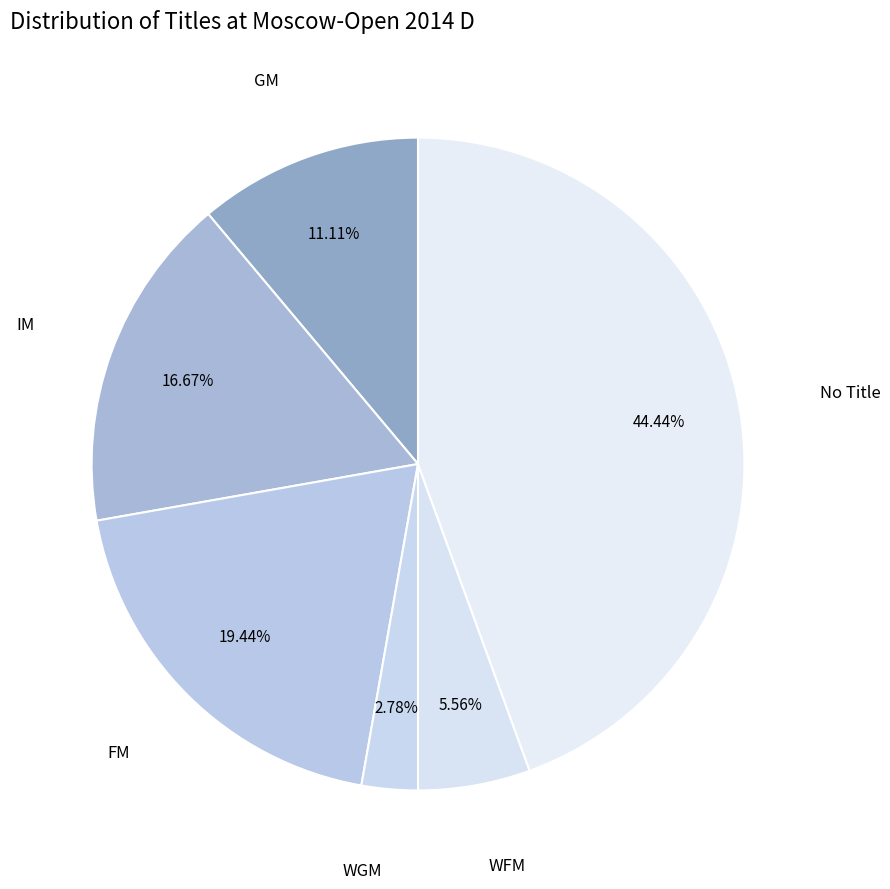

Count the number of slices in the pie.

6